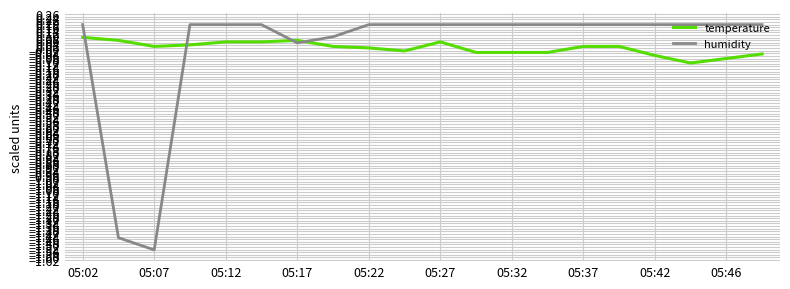

Which series has the largest range (max minus min)?

humidity